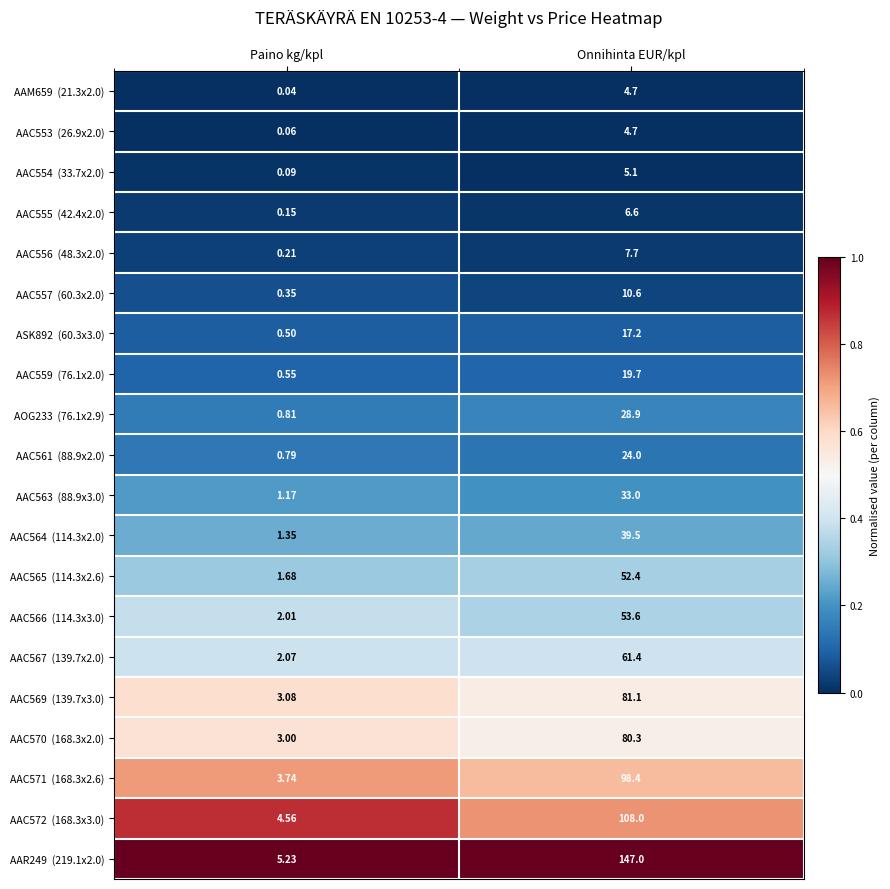

At which category is the sum across all series the highest?

Onnihinta EUR/kpl